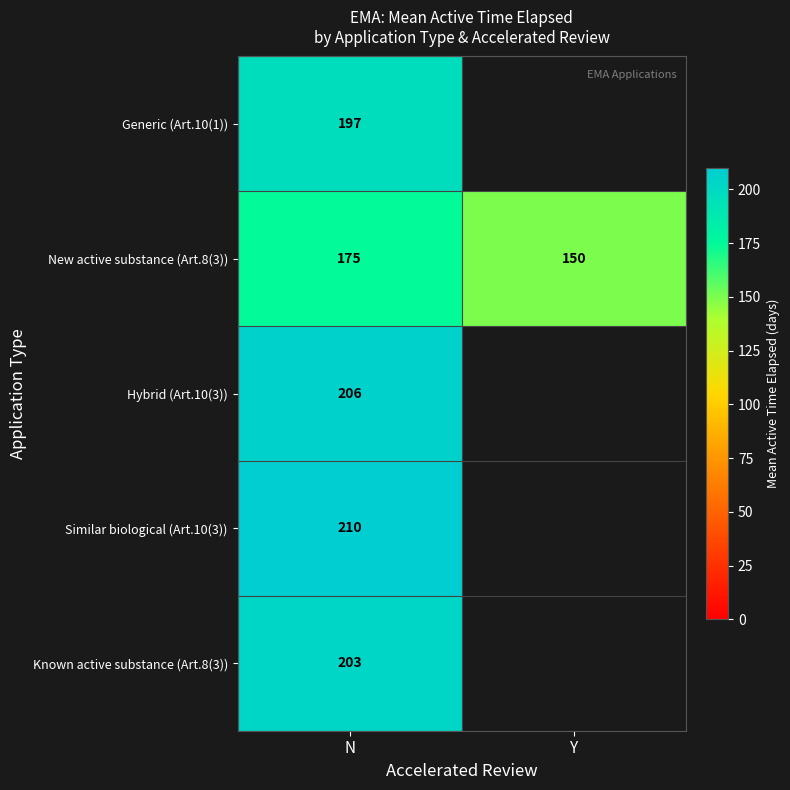

Is it true that Hybrid (Art.10(3)) equals 94.0 at N?

False